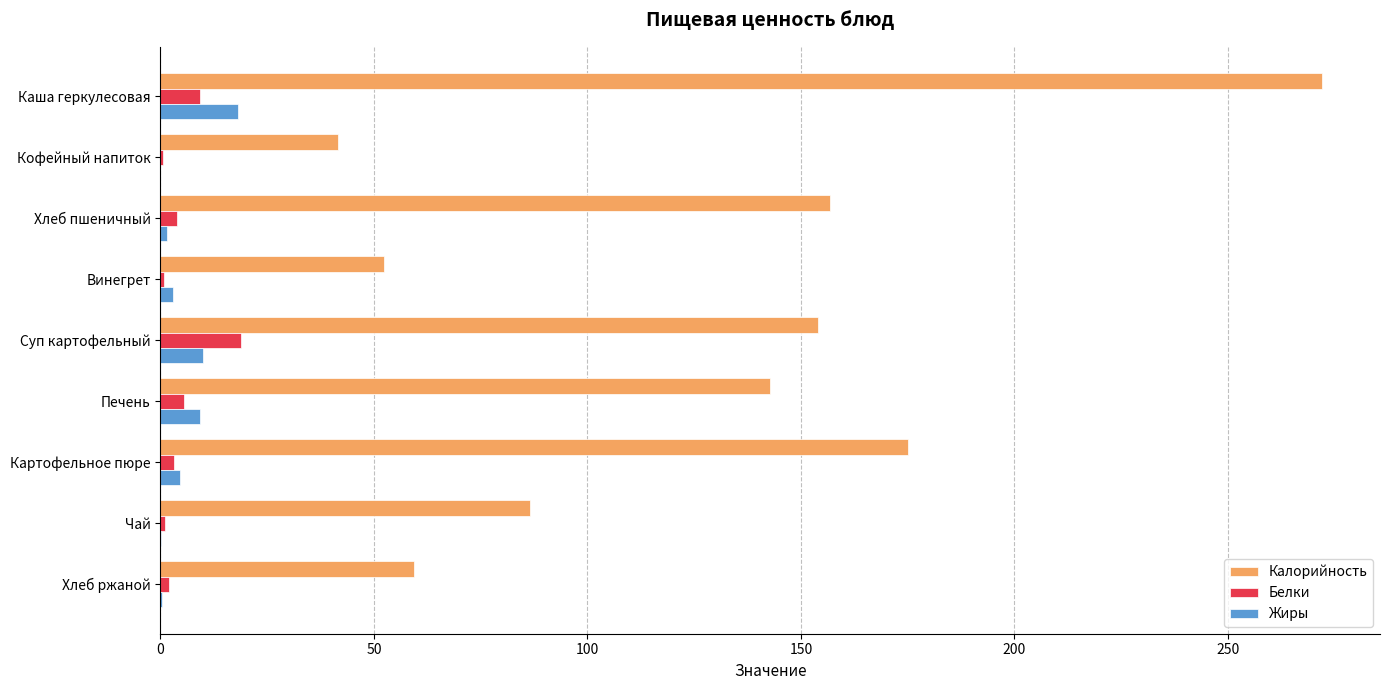

What is the average value of the Жиры series?

5.2